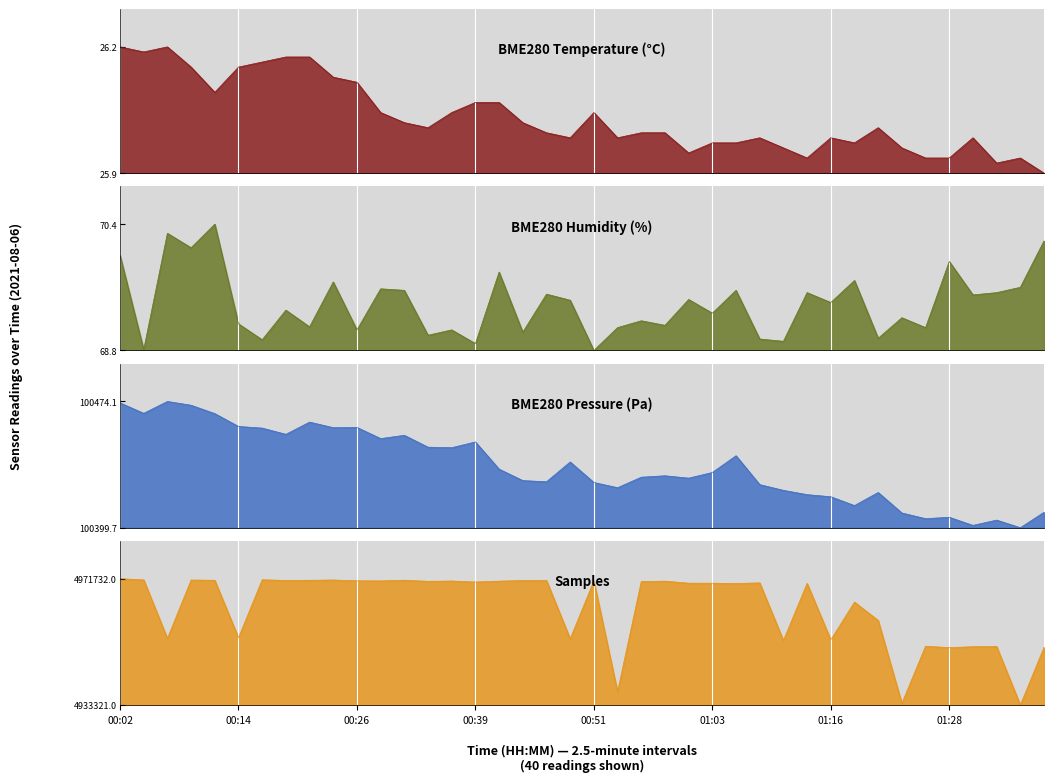

Between which two adjacent categories do Samples and BME280_humidity first intersect?

01:33 and 01:36